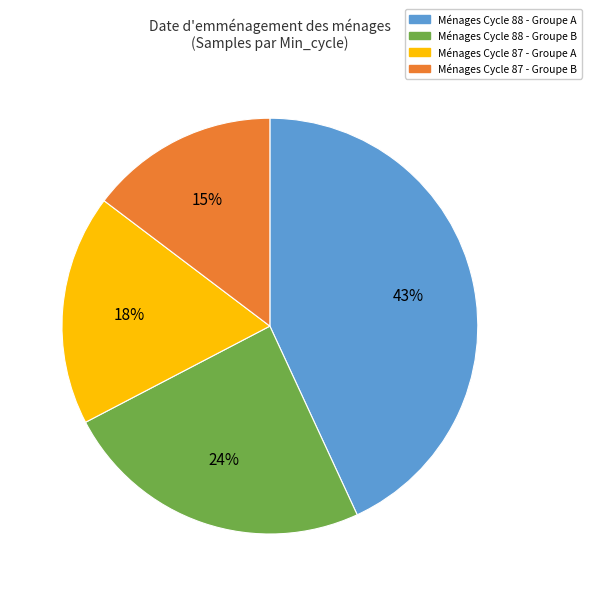

Is there a majority slice in this chart?

No